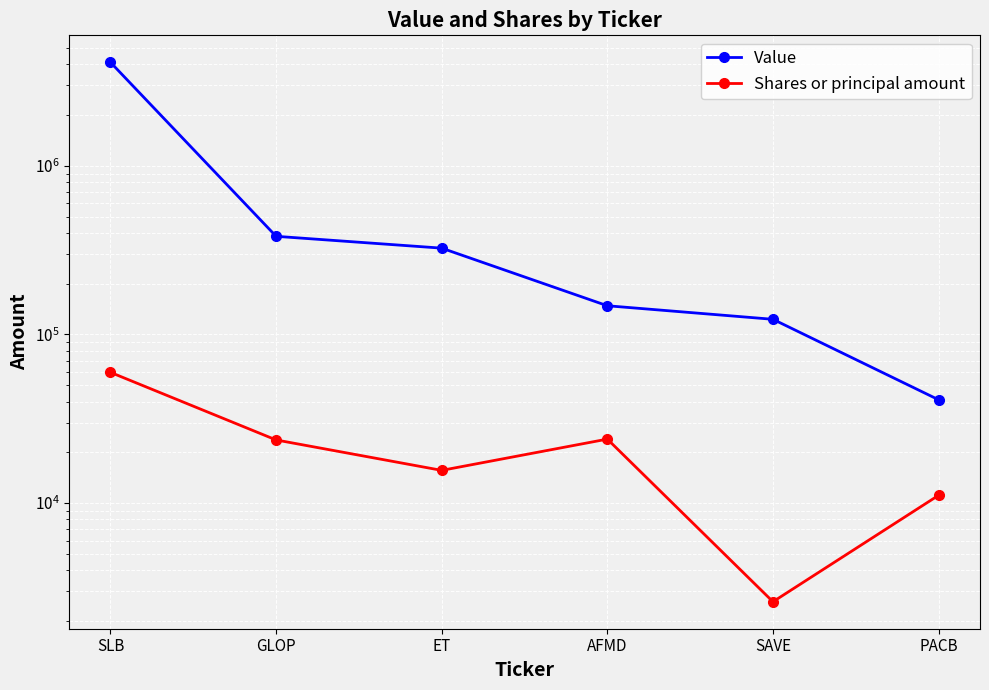

At SLB, list the series in order from smallest to largest.

Shares or principal amount, Value